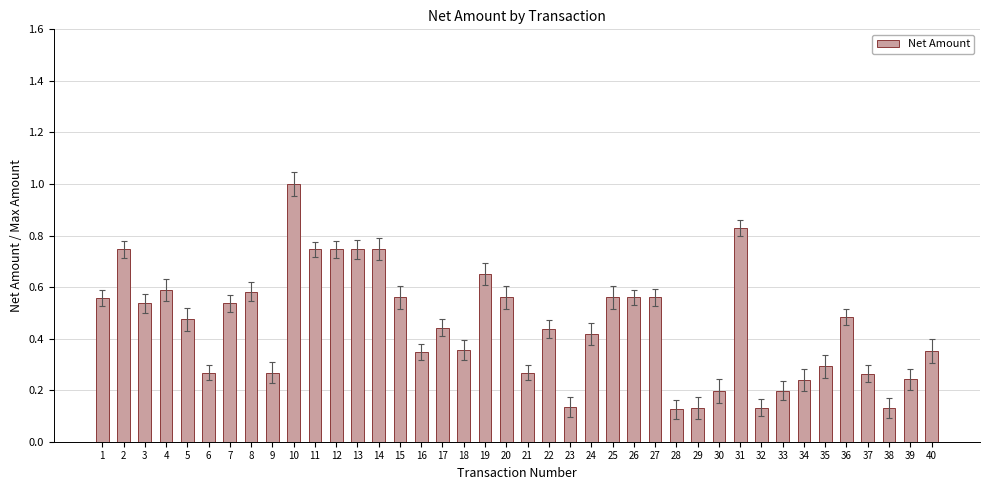

At which category does the chart reach its peak across all series?

10